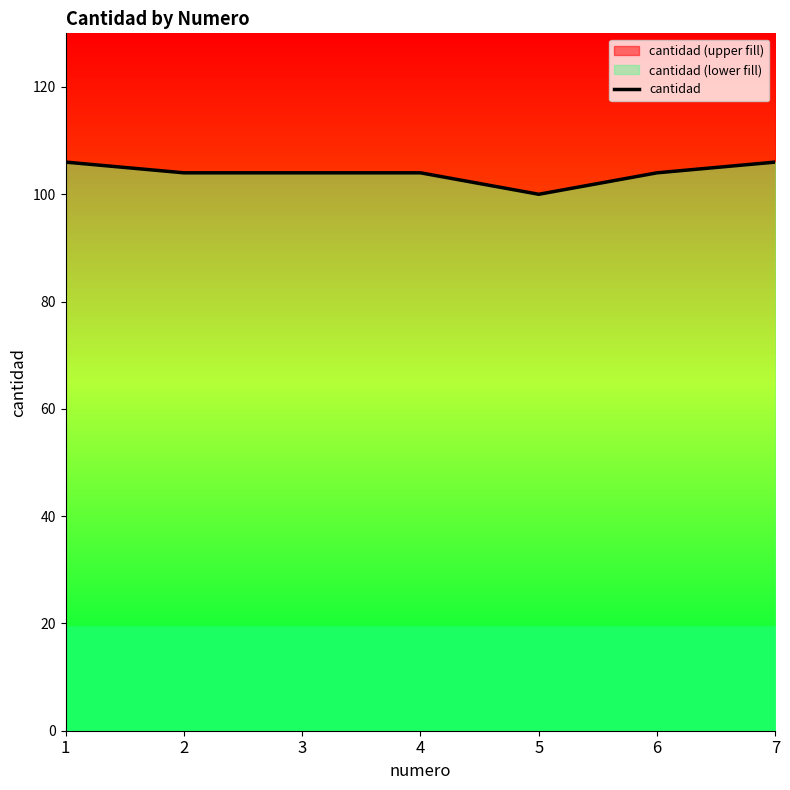

Reading left to right, transcribe all the data shown in this chart.

1=106	2=104	3=104	4=104	5=100	6=104	7=106